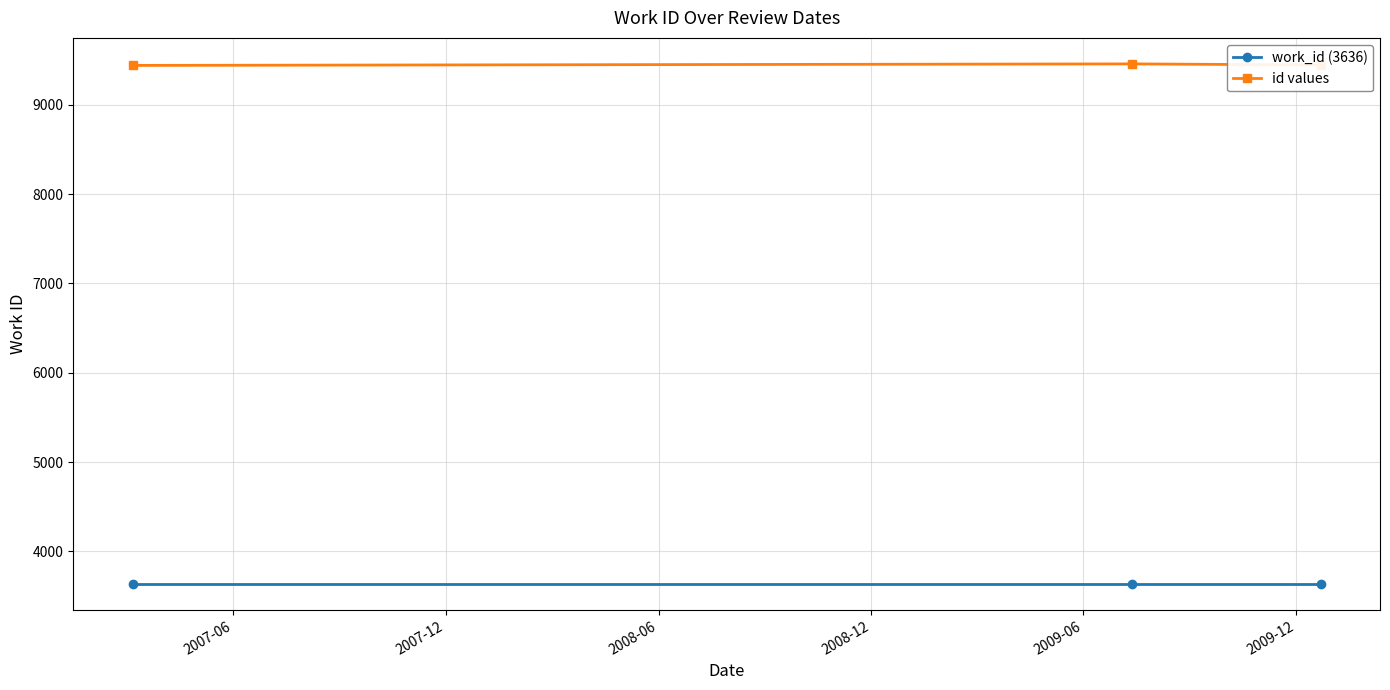

What is the average value of the id values series?

9446